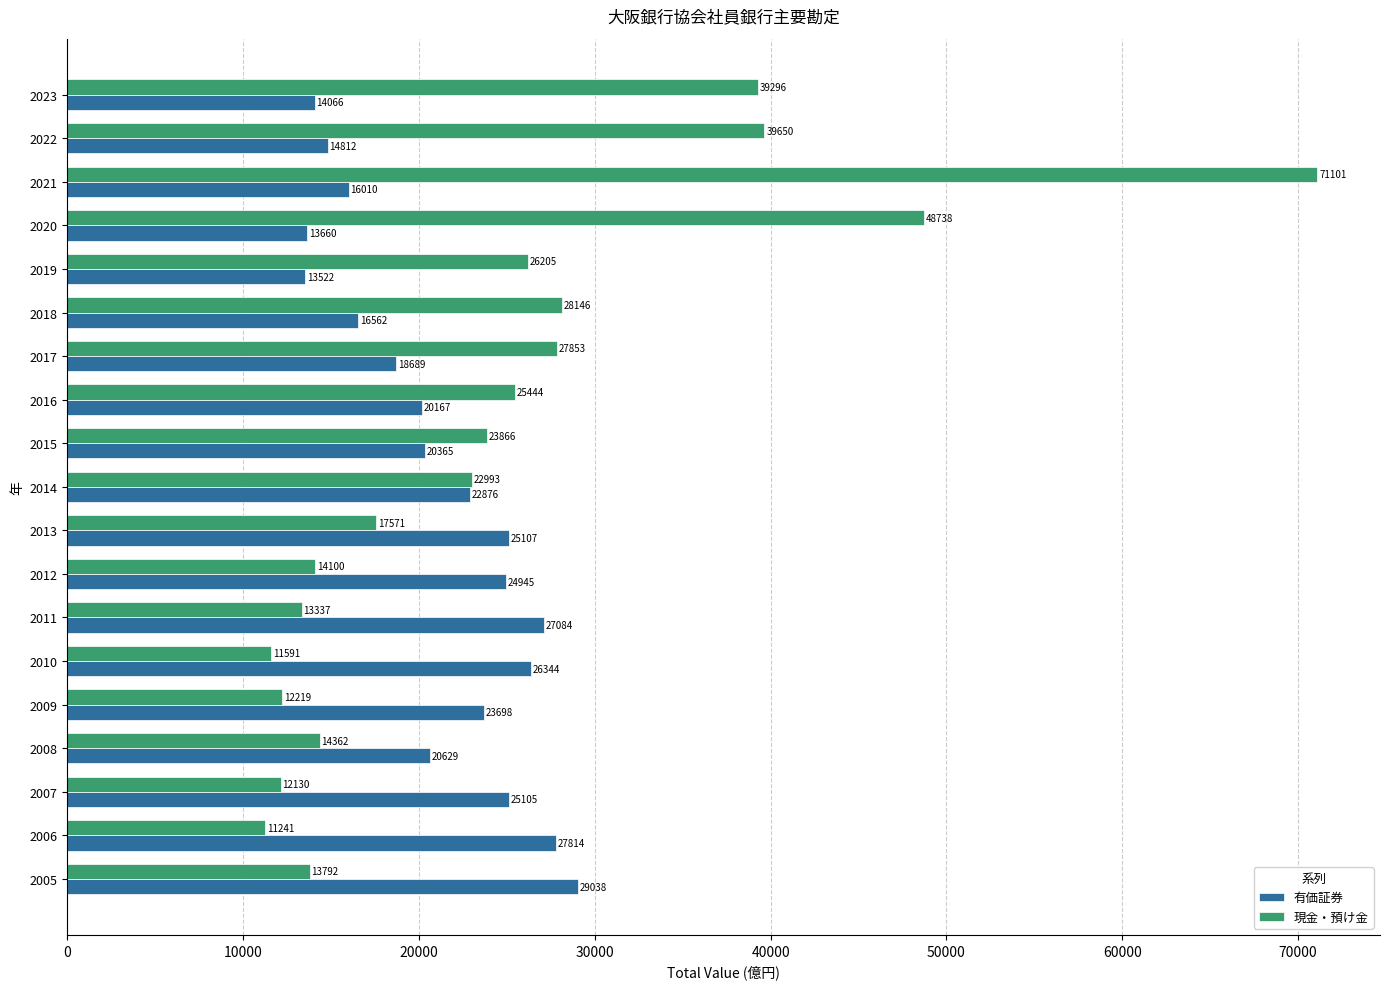

At which category is the sum across all series the highest?

2021